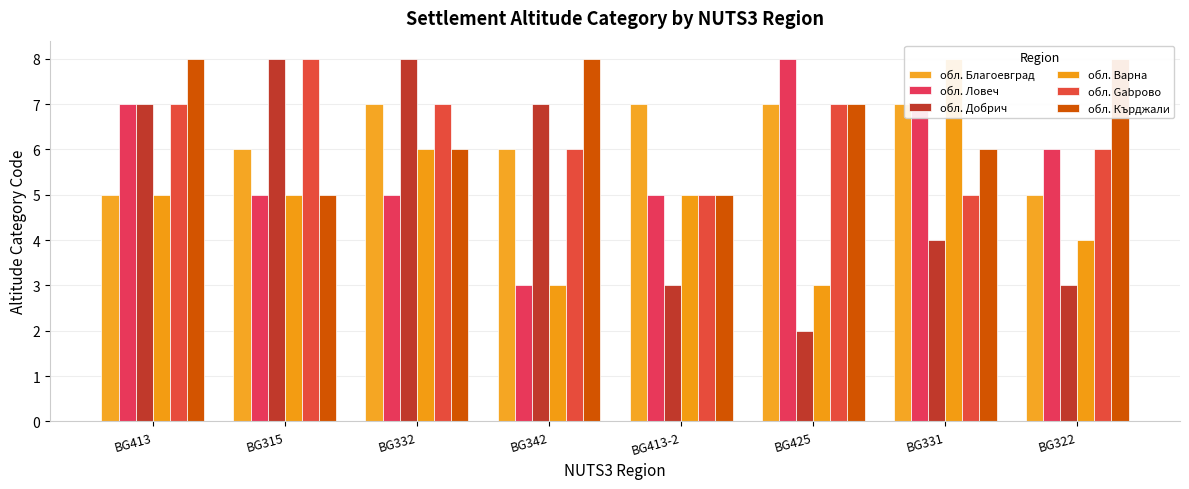

How many data points in обл. Варна are less than 5?

3